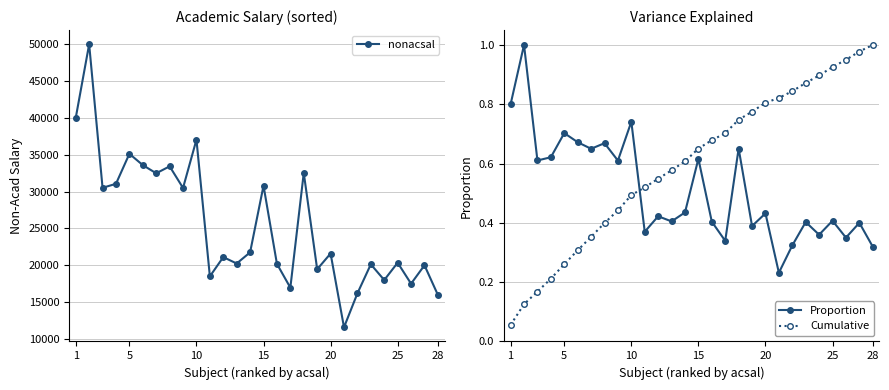

What is the highest value of the nonacsal series?

50005